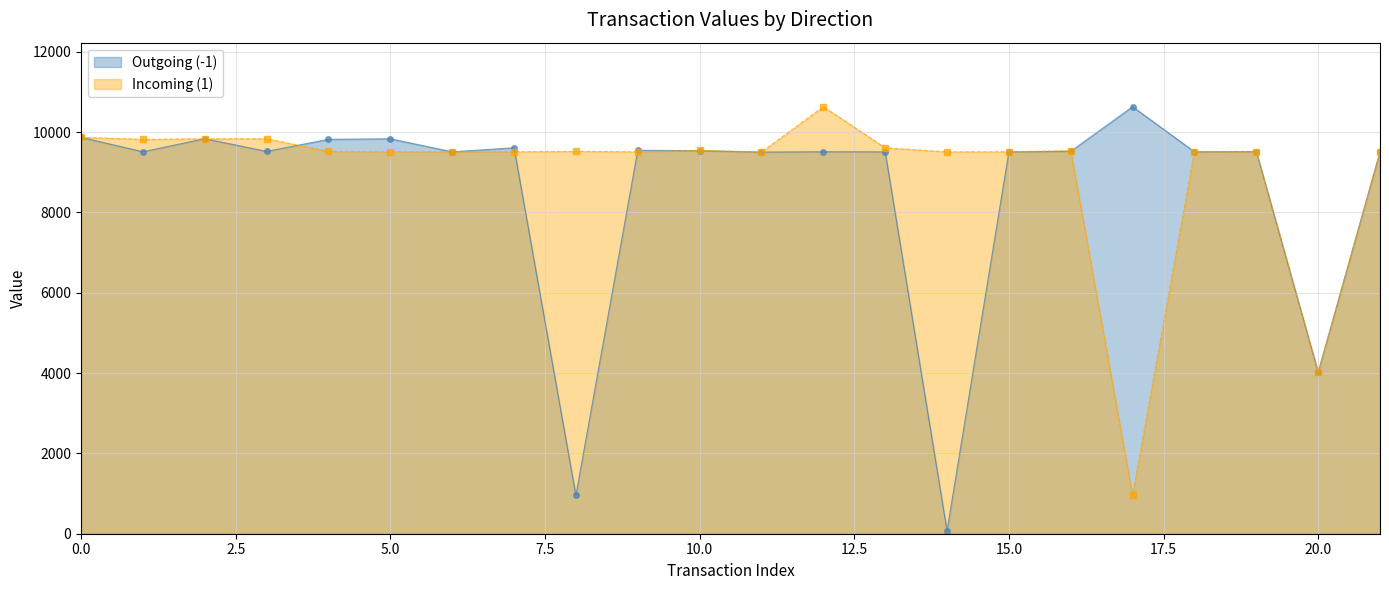

List the series in order of their overall mean, lowest first.

Outgoing (-1), Incoming (1)